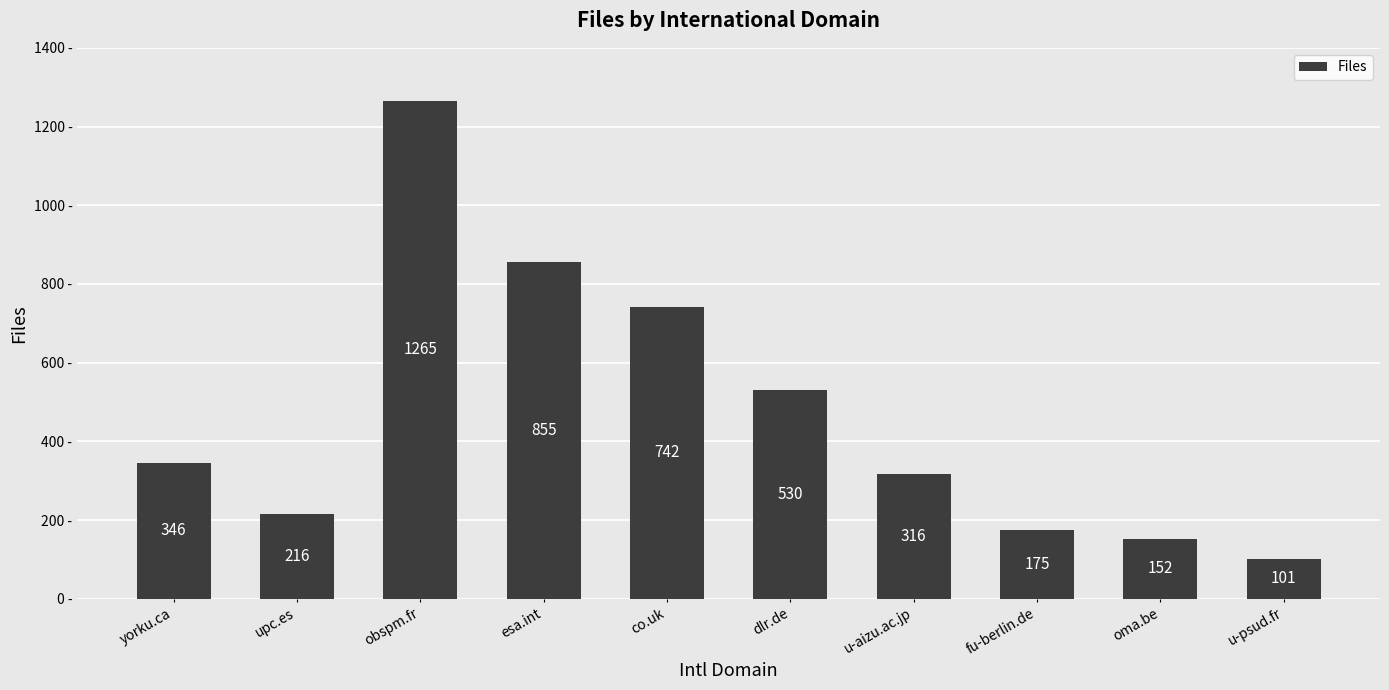

Count the number of categories in the chart.

10